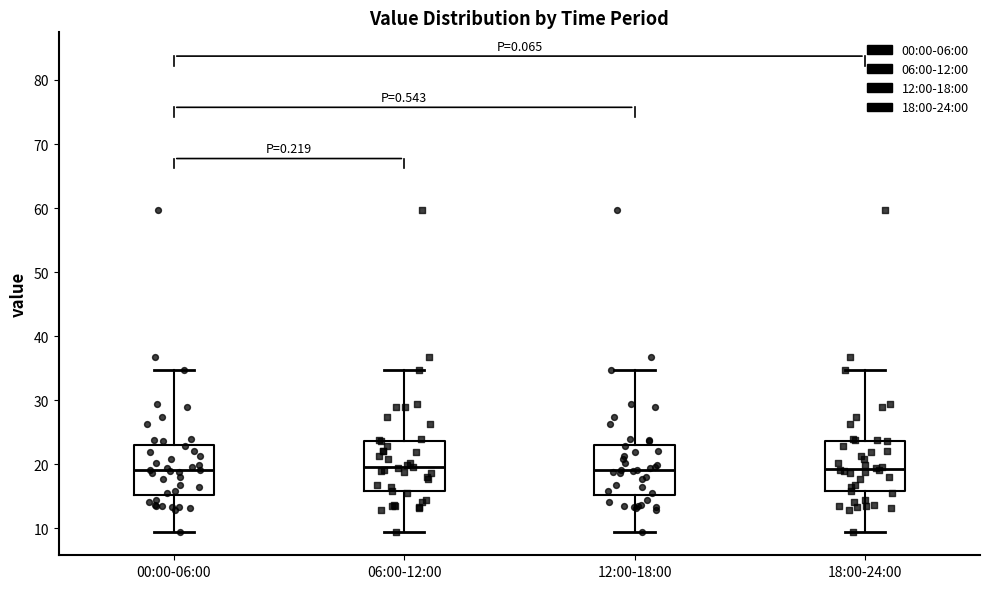

Reading left to right, read every box against the y-axis: the position of its median line, the range the box covers, and the ends of its whiskers. The values are not printed on the chart, so give them approximately, as read against the axis.

00:00-06:00: median 19, box 15 to 23, whiskers 9 to 35
06:00-12:00: median 19, box 16 to 24, whiskers 9 to 35
12:00-18:00: median 19, box 15 to 23, whiskers 9 to 35
18:00-24:00: median 19, box 16 to 24, whiskers 9 to 35